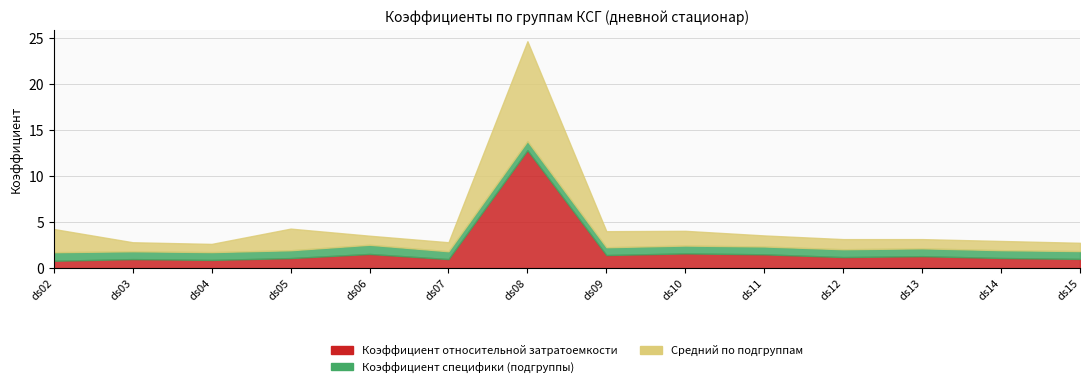

What is the value of the Коэффициент относительной затратоемкости point at the 13th from the left?

1.1